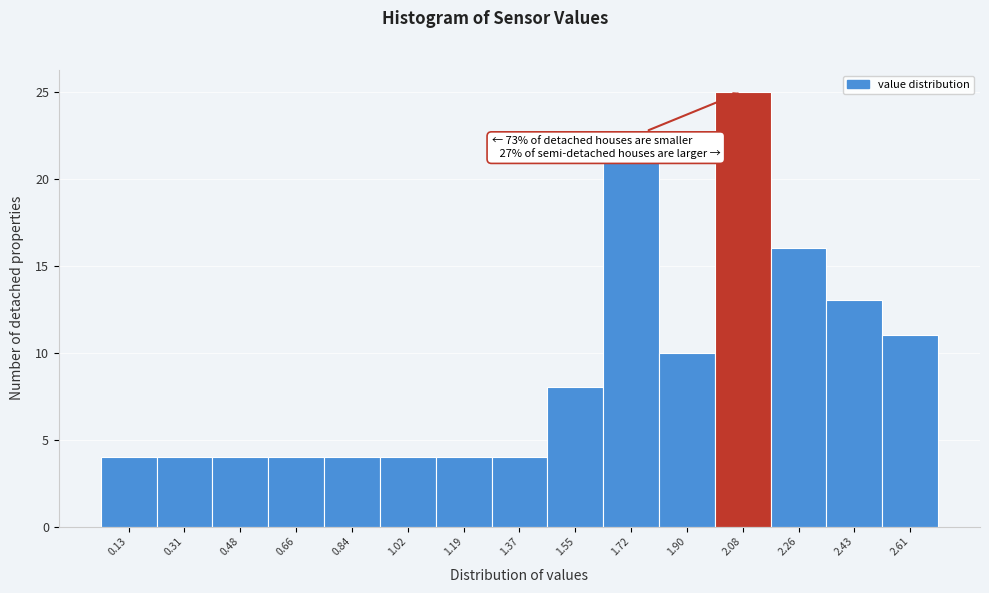

Over which range of the x-axis is the bar tallest?

2.00 to 2.16